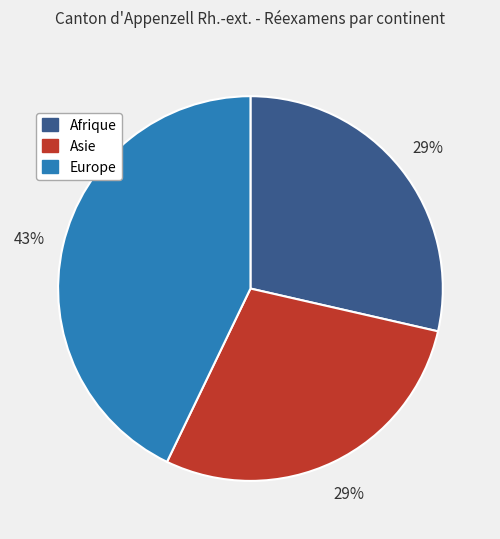

To the nearest percent, what is the average slice percentage?

33%